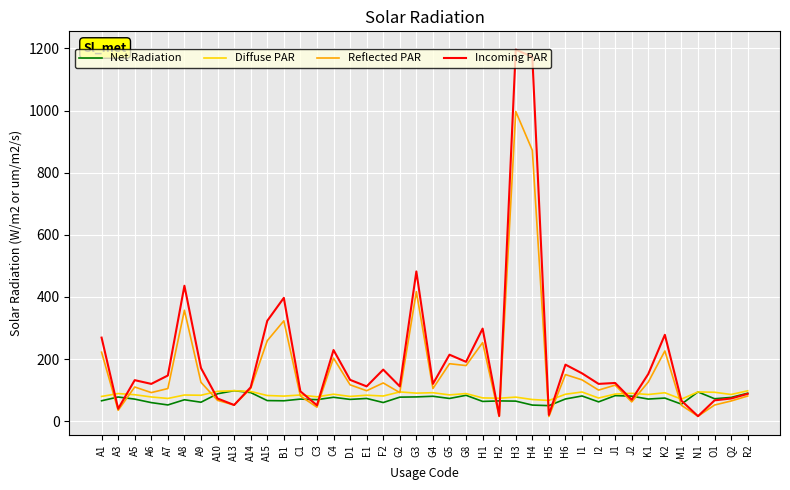

Which category has the highest value in the Reflected PAR series?

H3